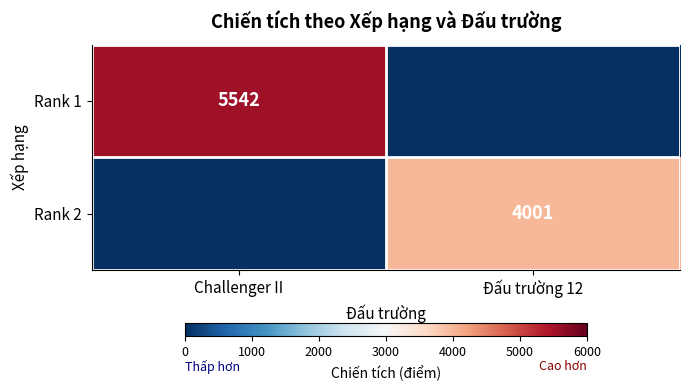

Is it true that Rank 1 equals 5542 at Challenger II?

True